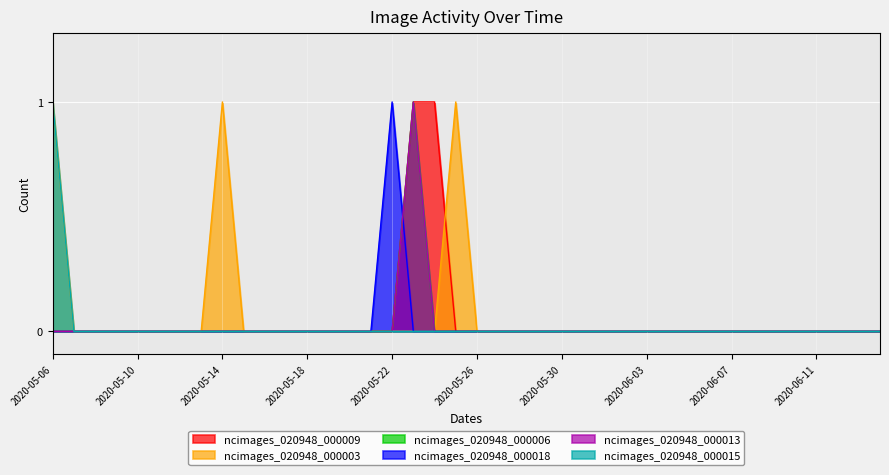

What is the label of the 16th point from the left?

2020-05-21